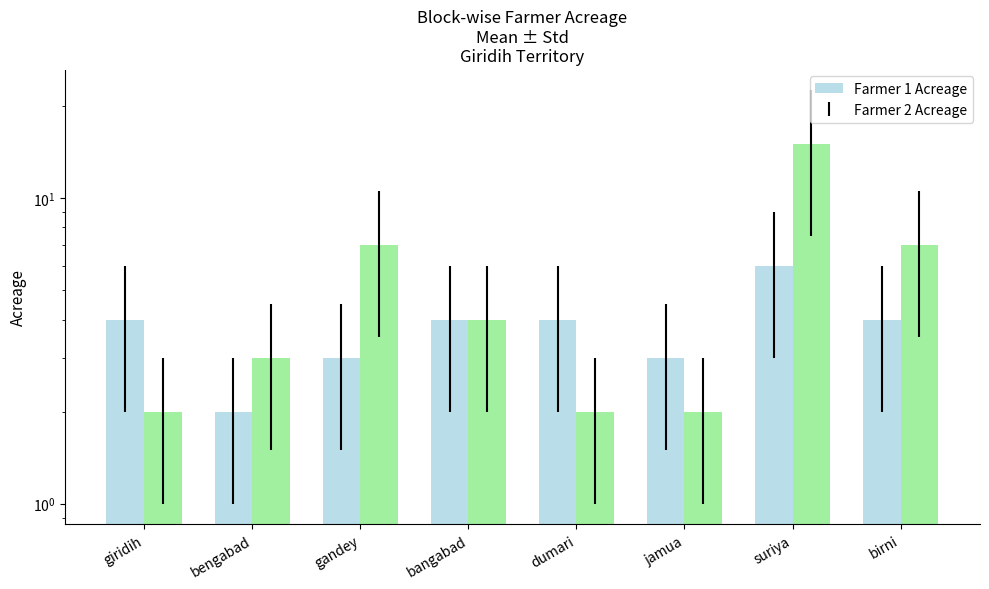

Reading left to right, extract all data points from this chart.

Farmer 1 Acreage: 4	2	3	4	4	3	6	4
Farmer 2 Acreage: 2	3	7	4	2	2	15	7